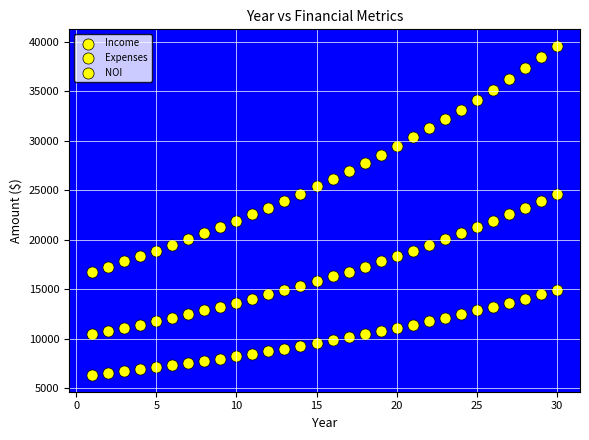

How many points are shown in the scatter plot?

90